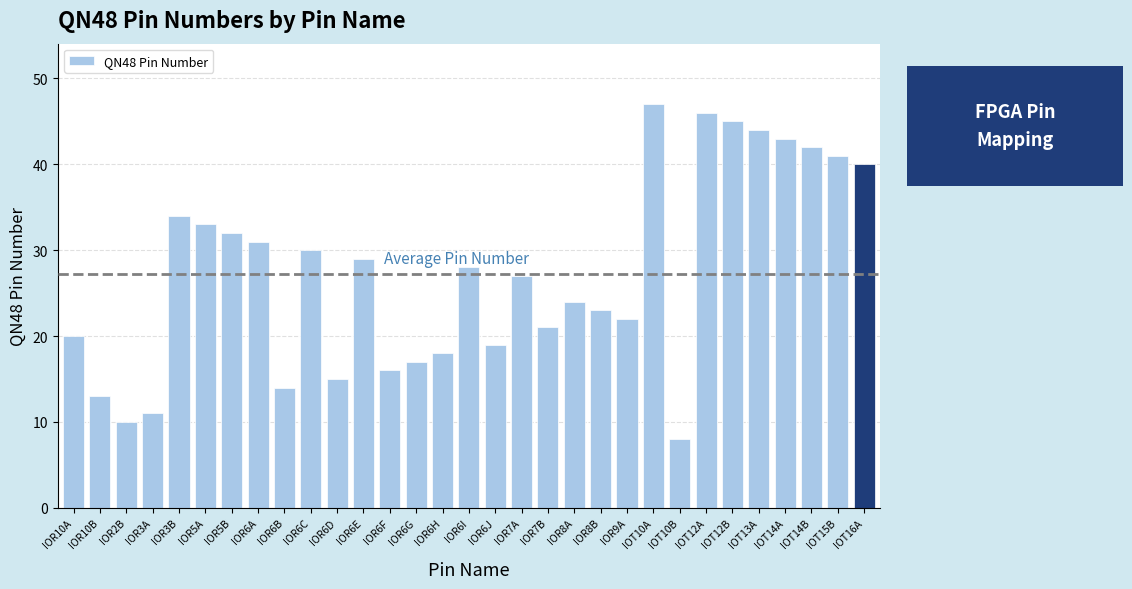

How many data points are less than 27?

15